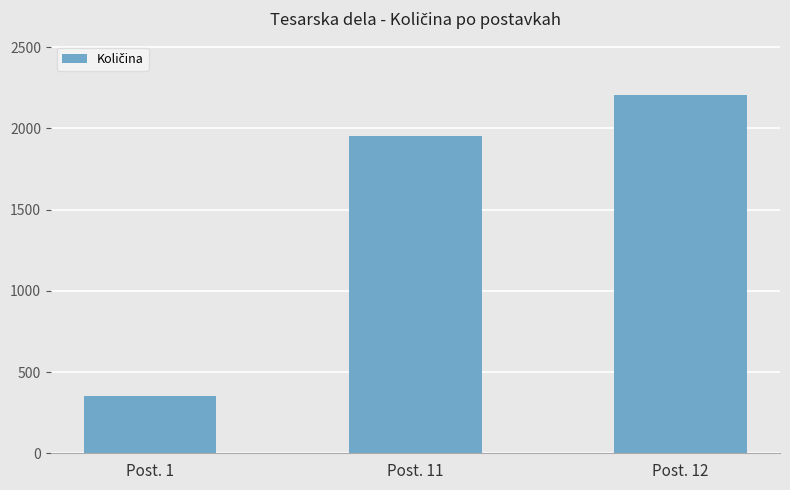

What is the greatest value displayed?

2205.0